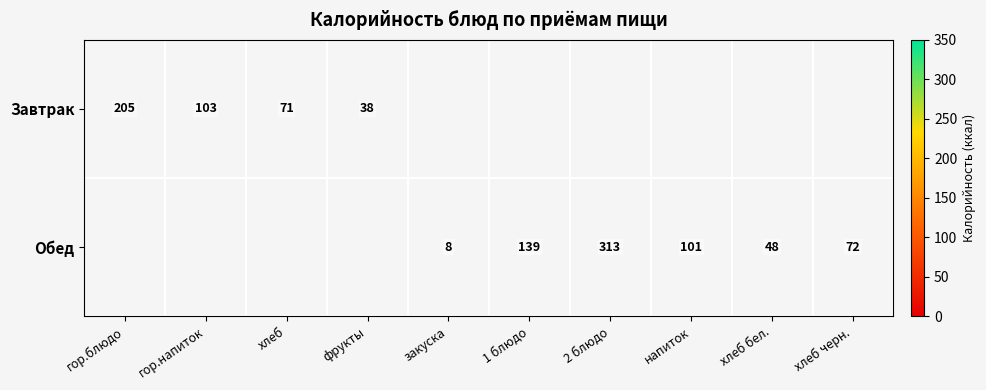

Is it true that Обед equals 63 at 1 блюдо?

False